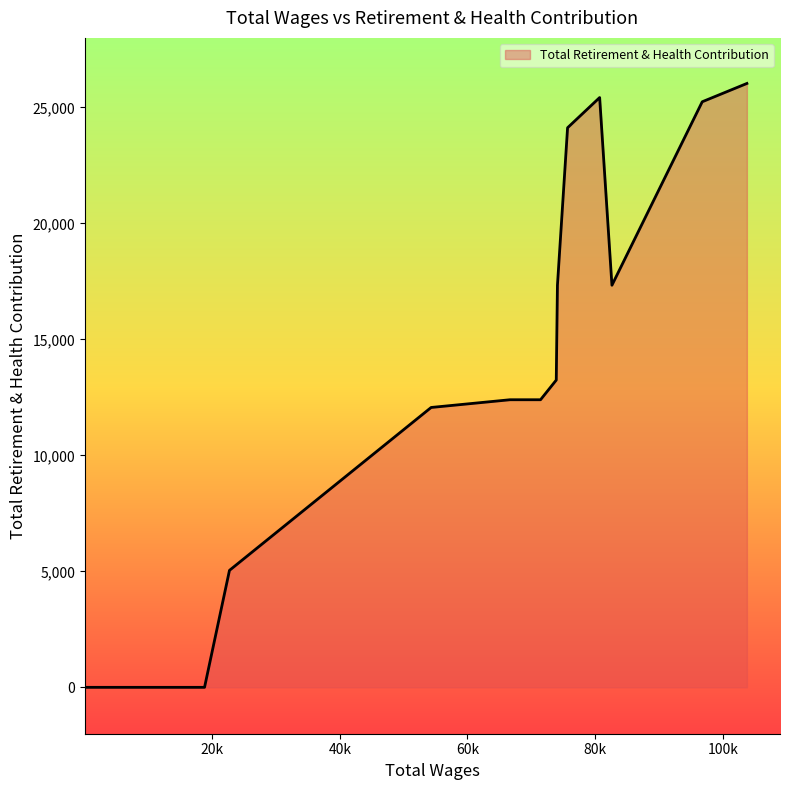

What is the difference between the maximum and second lowest values?

26035